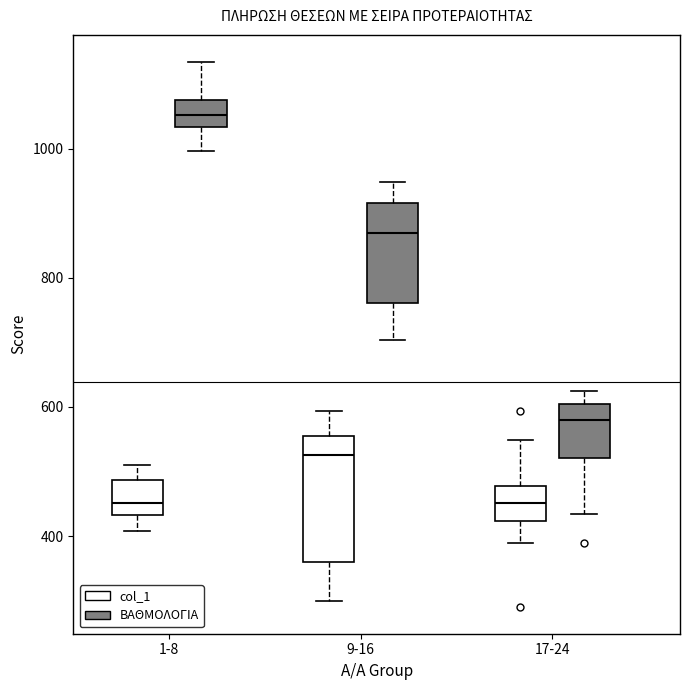

Which box is the tallest, from its lower edge to its upper edge?

9-16 (col_1)